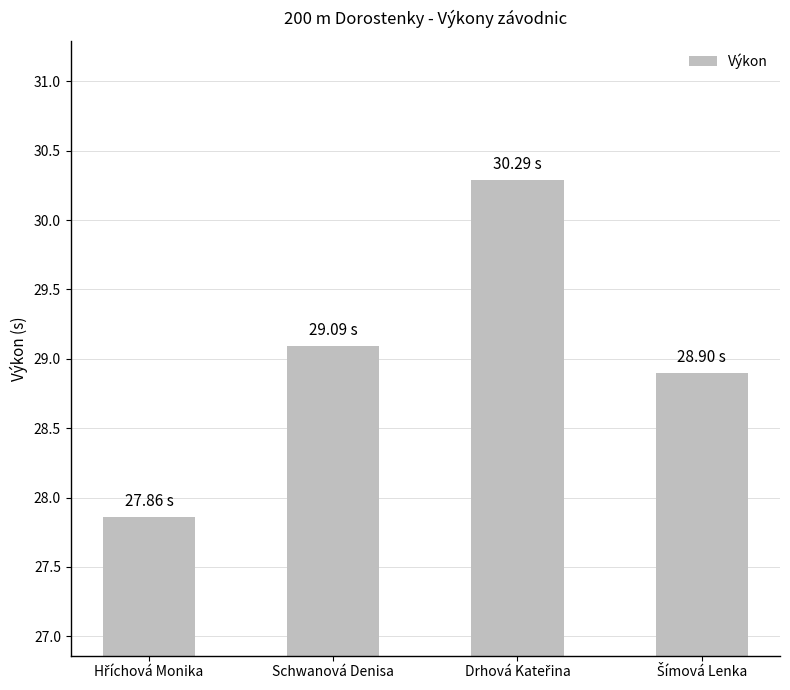

What is the average value?

29.0